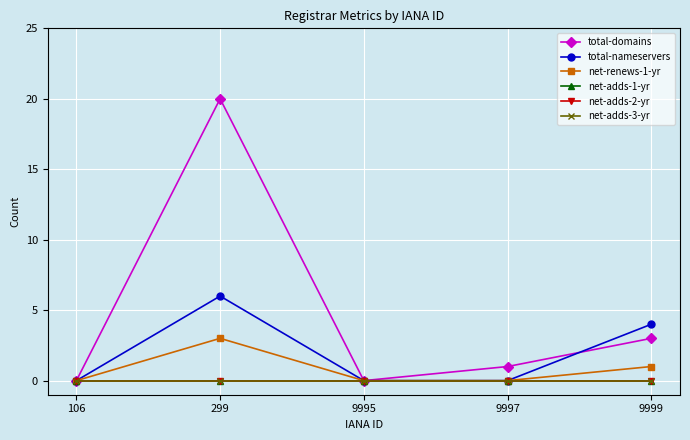

At how many categories does at least one series exceed 10?

1